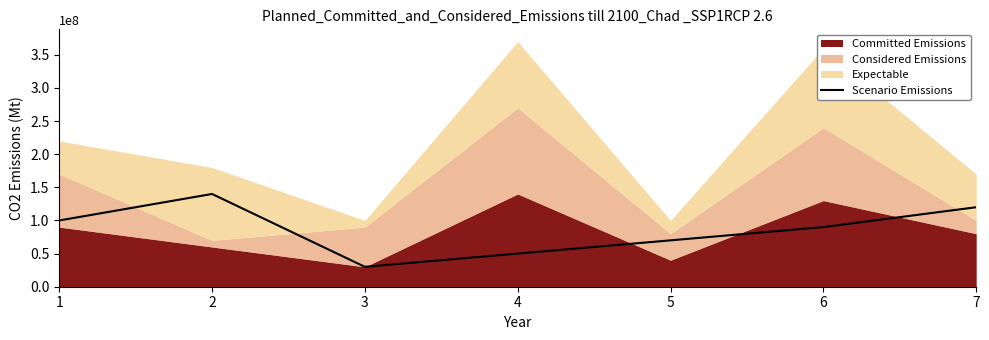

What is the sum of the values at 5 and 2?

210000000